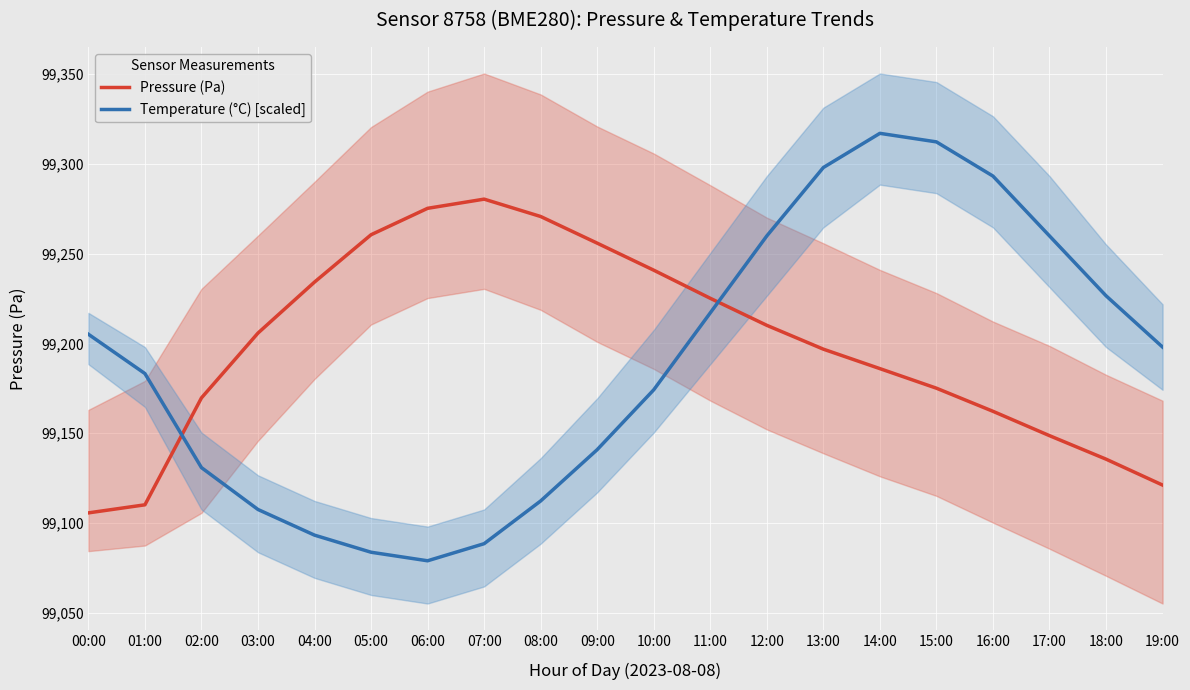

What is the spread (max minus min) of values at 07:00?

192.0